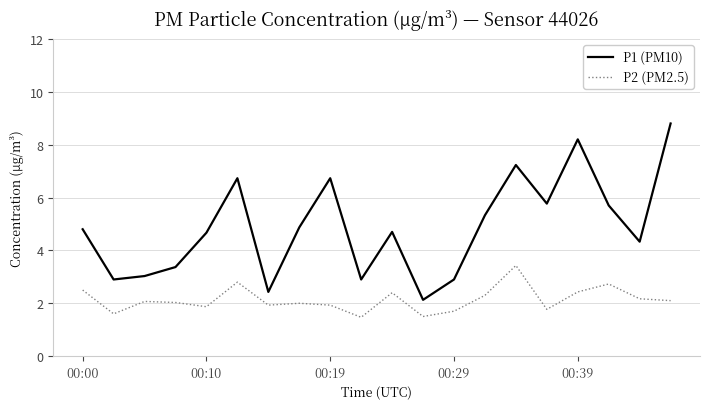

Which series has the largest range (max minus min)?

P1 (PM10)